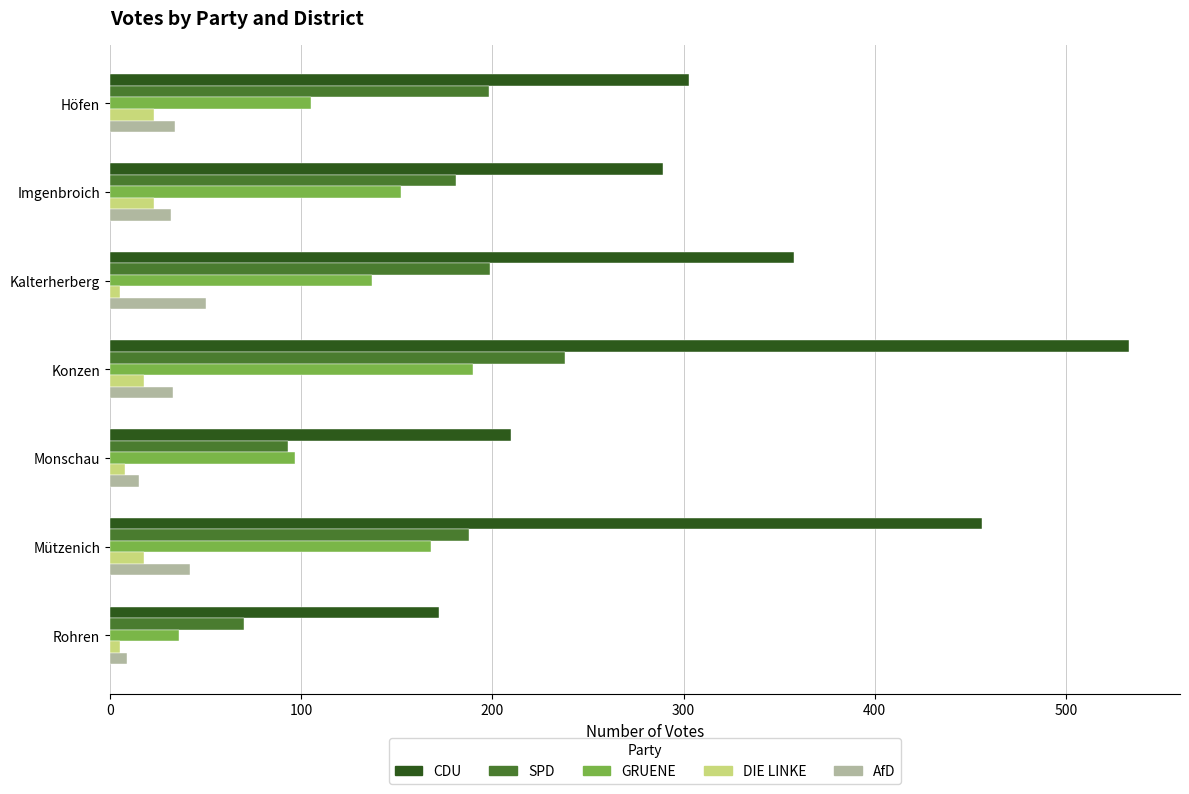

Which series changed the most between Höfen and Rohren?

CDU